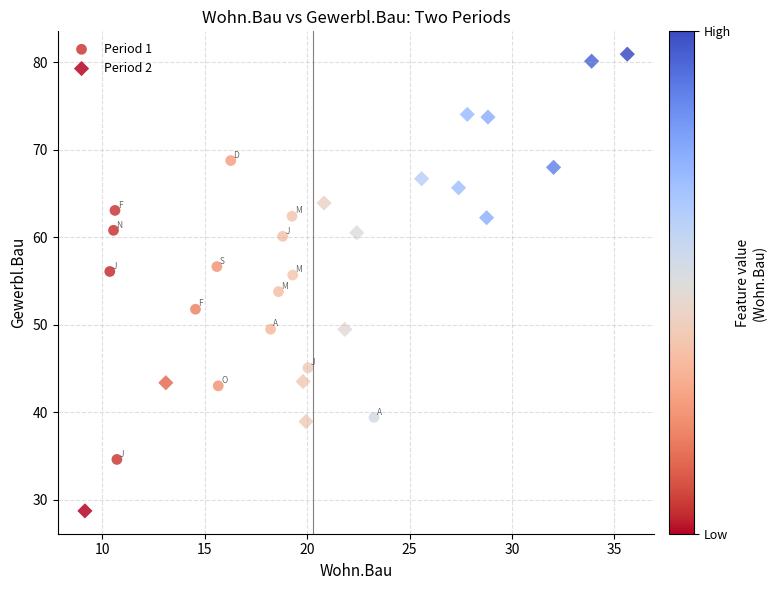

Which series reaches the maximum Y coordinate?

Period 2